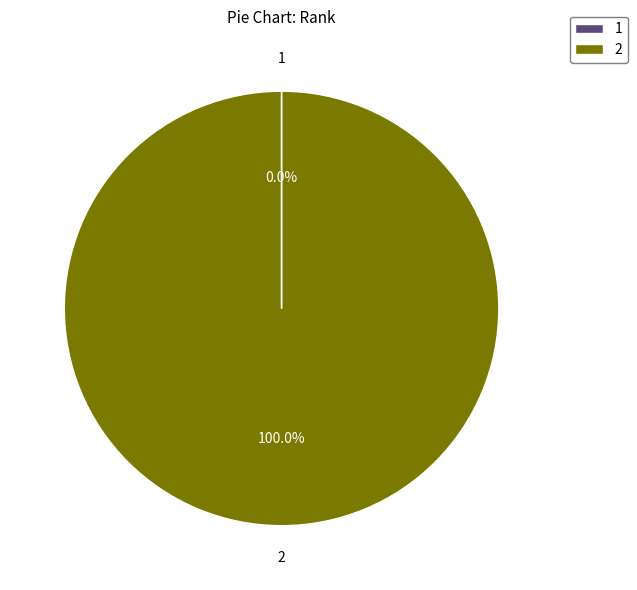

Is there a majority slice in this chart?

Yes